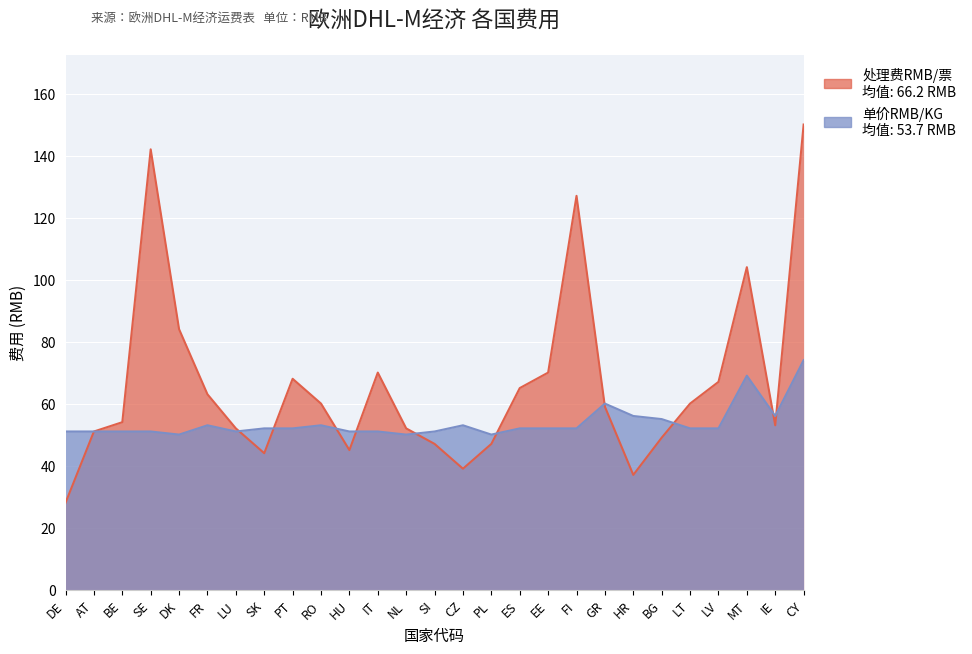

The 单价RMB/KG series shows 19 at LT. True or false?

False